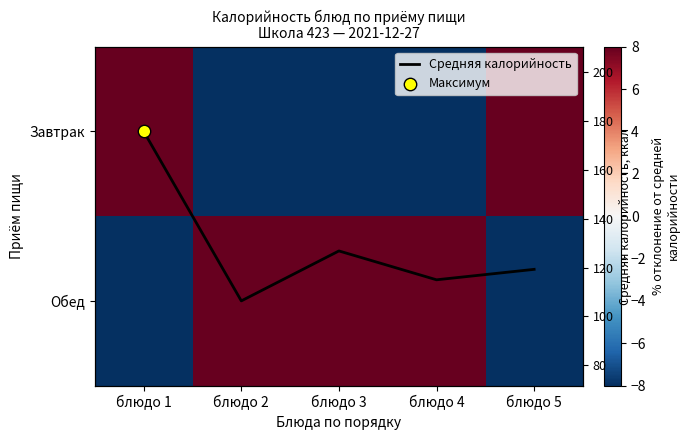

Rank the series by their maximum value, from lowest to highest.

Средняя калорийность, Завтрак, Обед